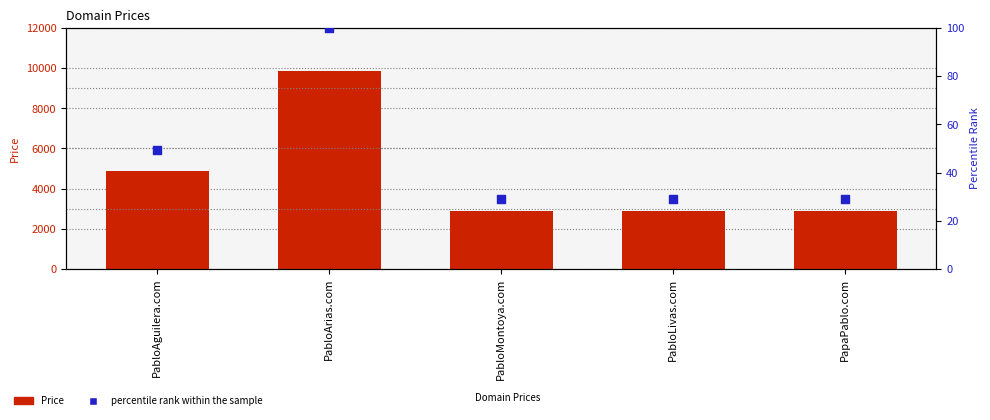

What is the total value across all series at PabloArias.com?

9988.0